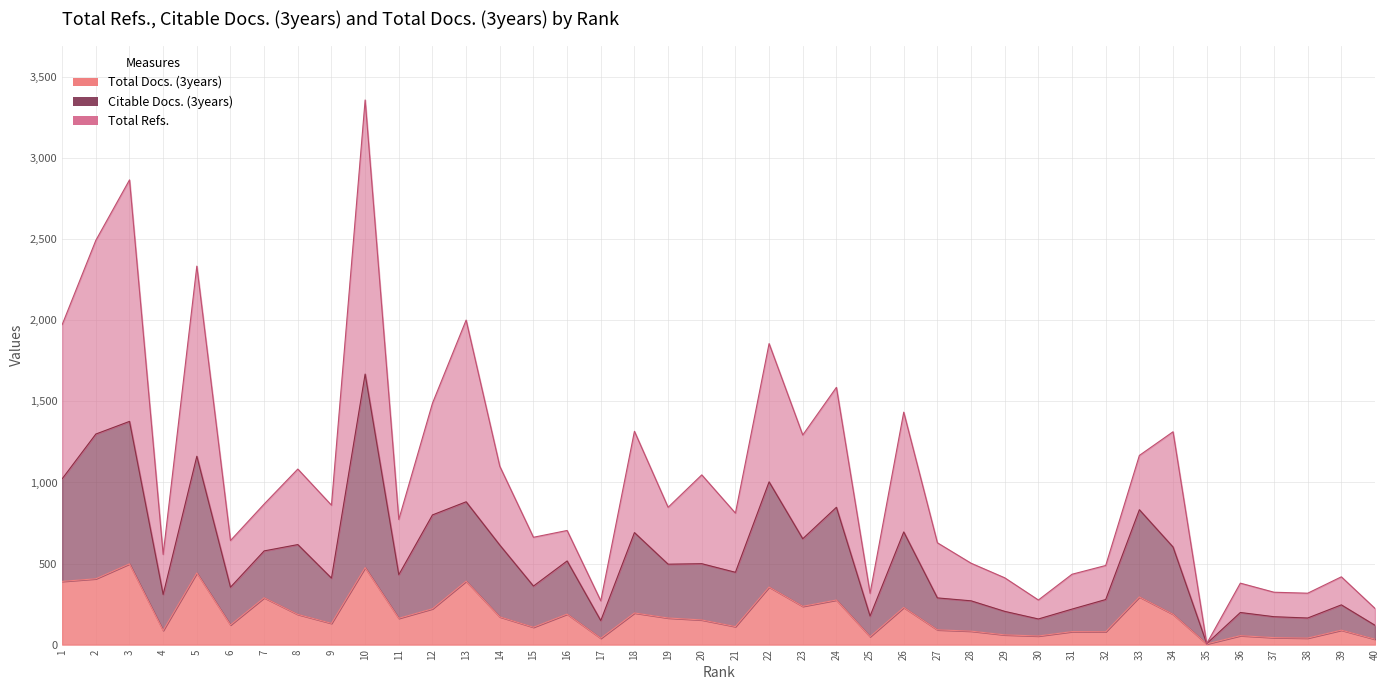

Rank the series by their maximum value, from highest to lowest.

Total Refs., Citable Docs. (3years), Total Docs. (3years)